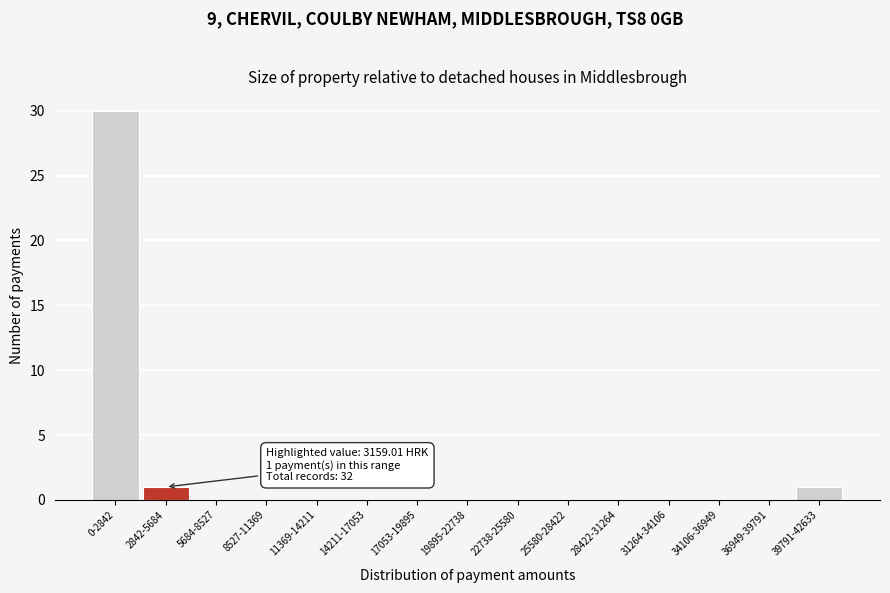

Reading right to left, what are all the values shown in this chart?

39791-42633=1	36949-39791=0	34106-36949=0	31264-34106=0	28422-31264=0	25580-28422=0	22738-25580=0	19895-22738=0	17053-19895=0	14211-17053=0	11369-14211=0	8527-11369=0	5684-8527=0	2842-5684=1	0-2842=30